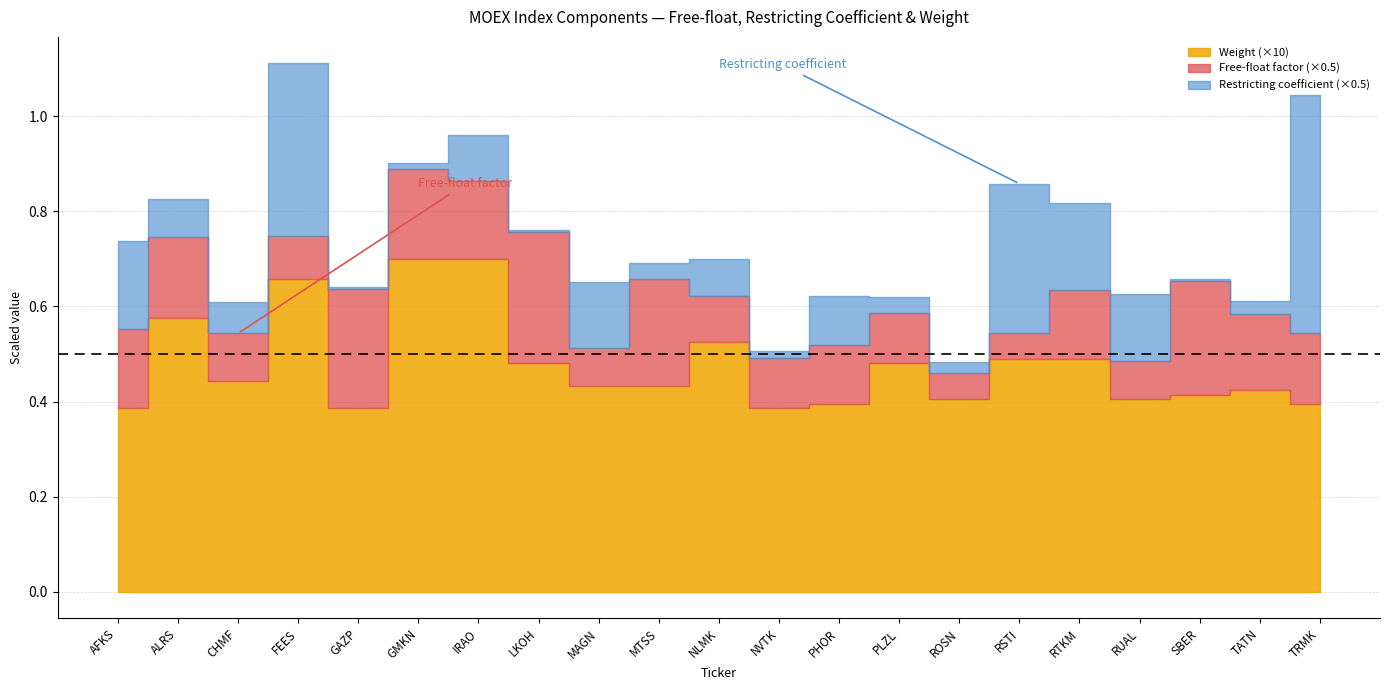

True or false: Number of issued shares and Free-float factor cross at least once.

False